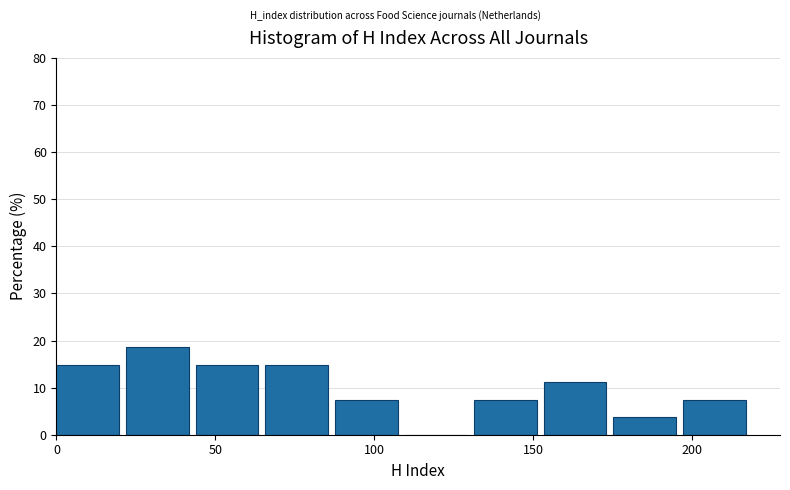

Over which range of the x-axis is the bar tallest?

20 to 45